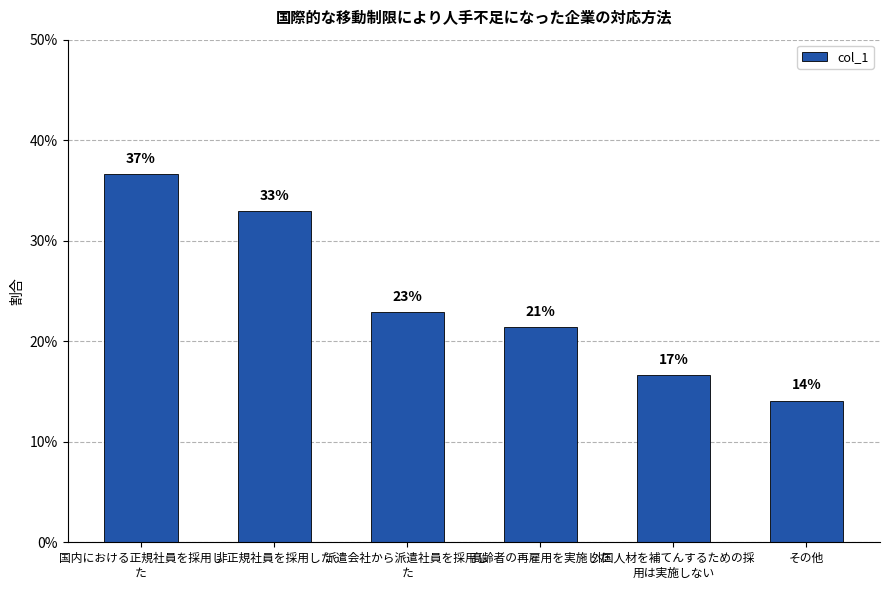

The value at 派遣会社から派遣社員を採用し
た is 0.2. True or false?

True